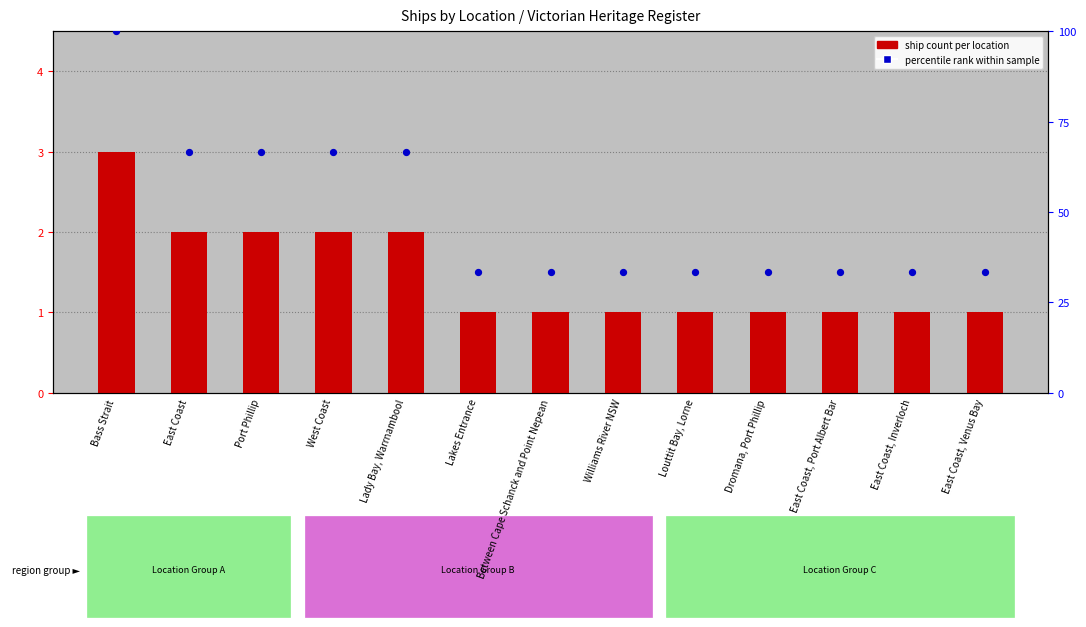

What are all the series names shown in the legend?

ship count per location, percentile rank within sample